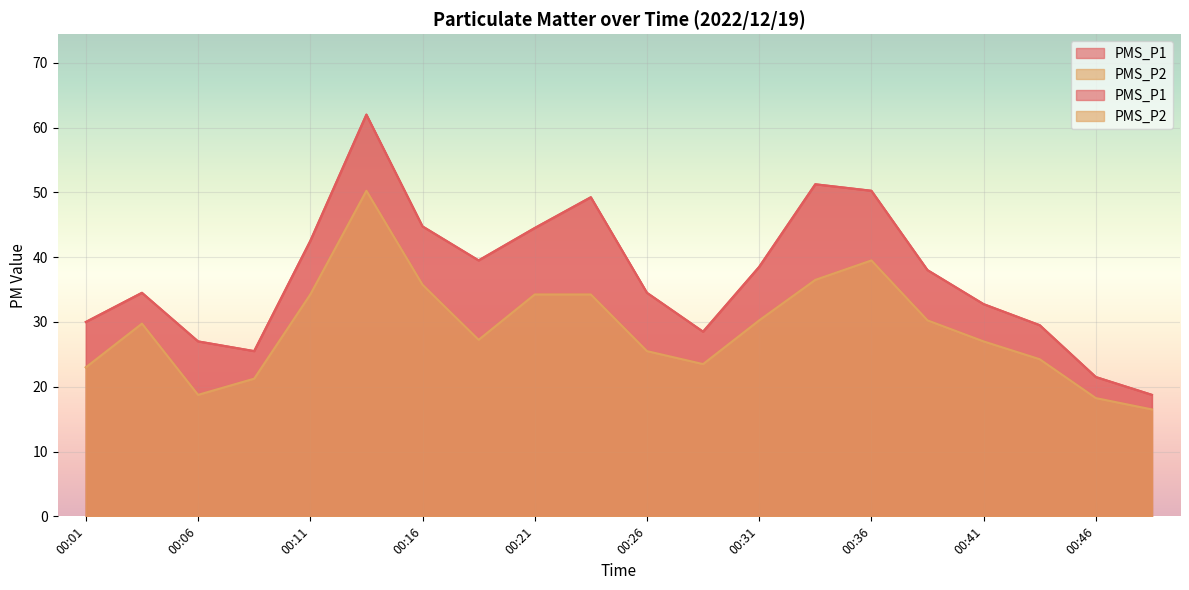

Between 00:11 and 00:49, which series saw the biggest shift?

PMS_P1